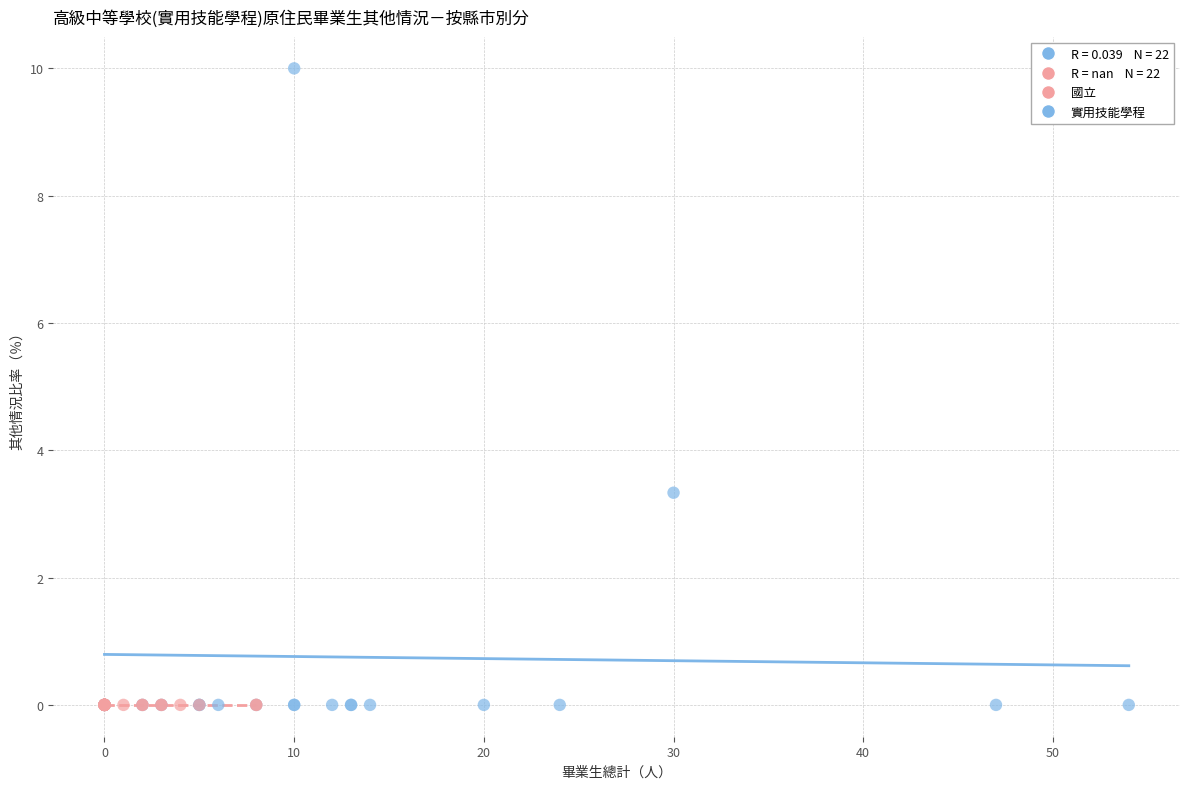

Which series reaches the maximum Y coordinate?

實用技能學程